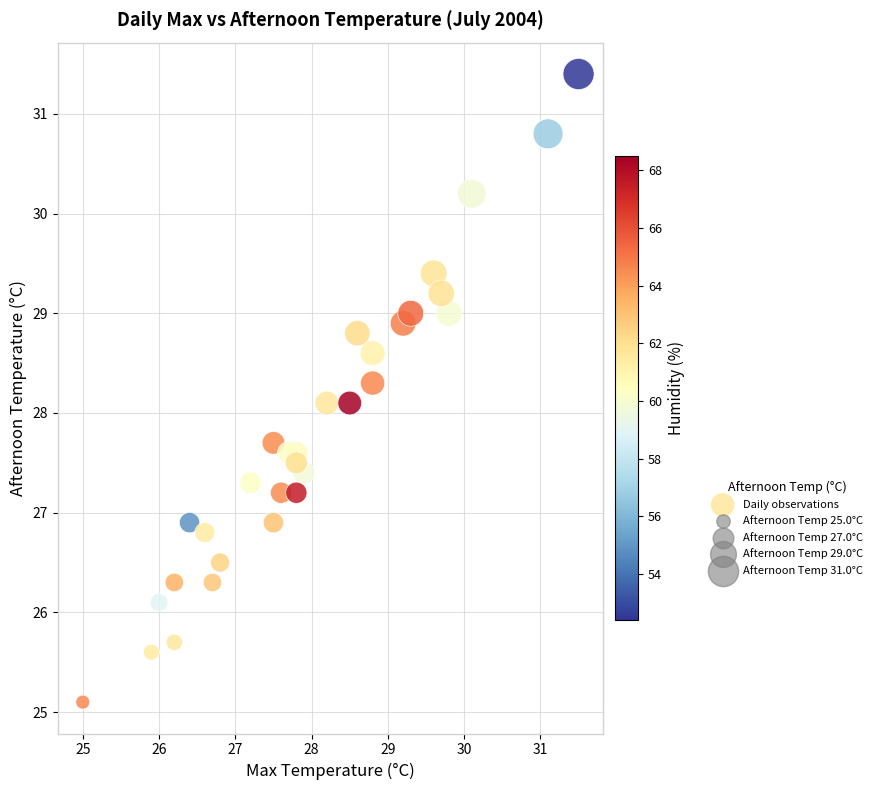

What is the range of X values (max minus min)?

6.5